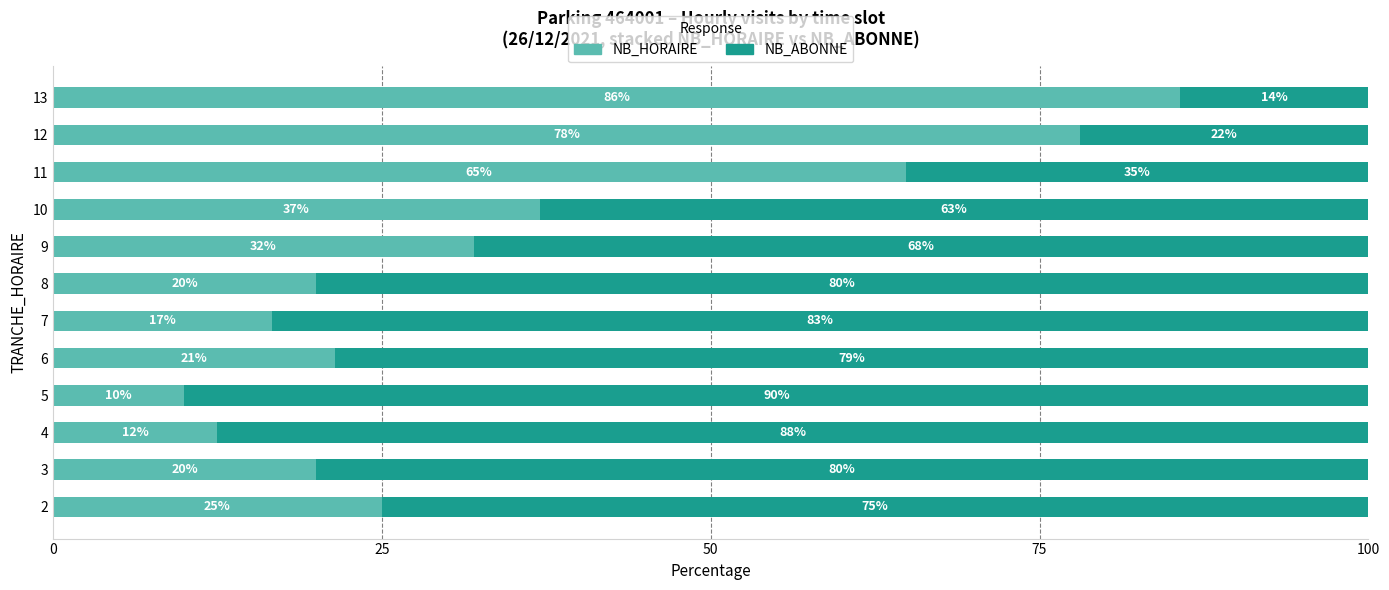

What is the lowest value of the NB_HORAIRE series?

10.0